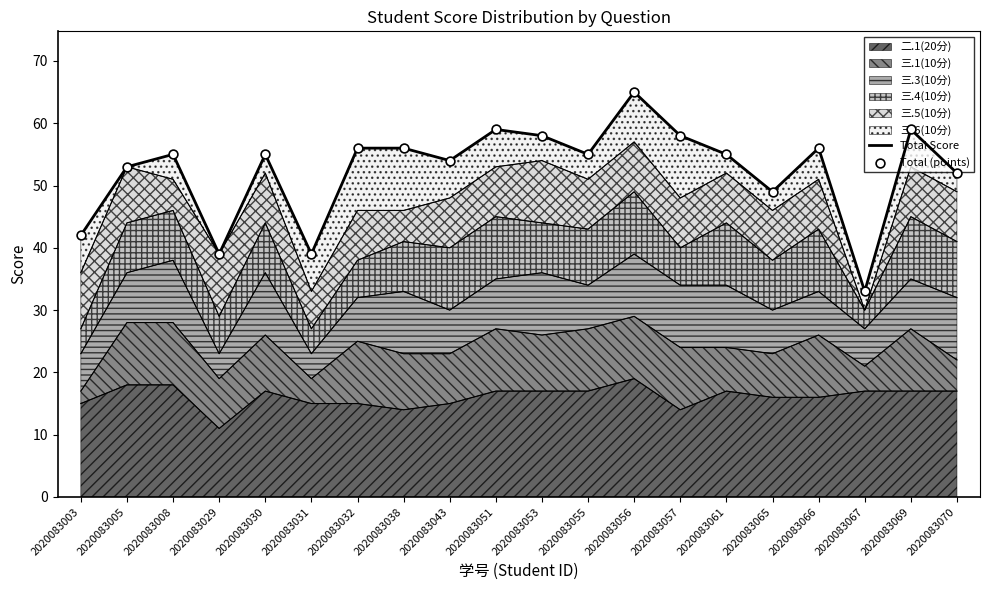

Which series has the largest total across all categories?

Total Score